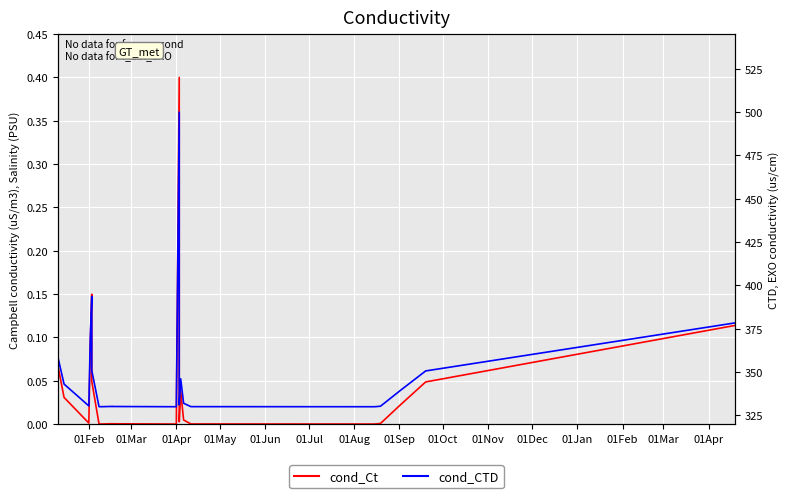

What is the maximum value for cond_Ct?

0.4